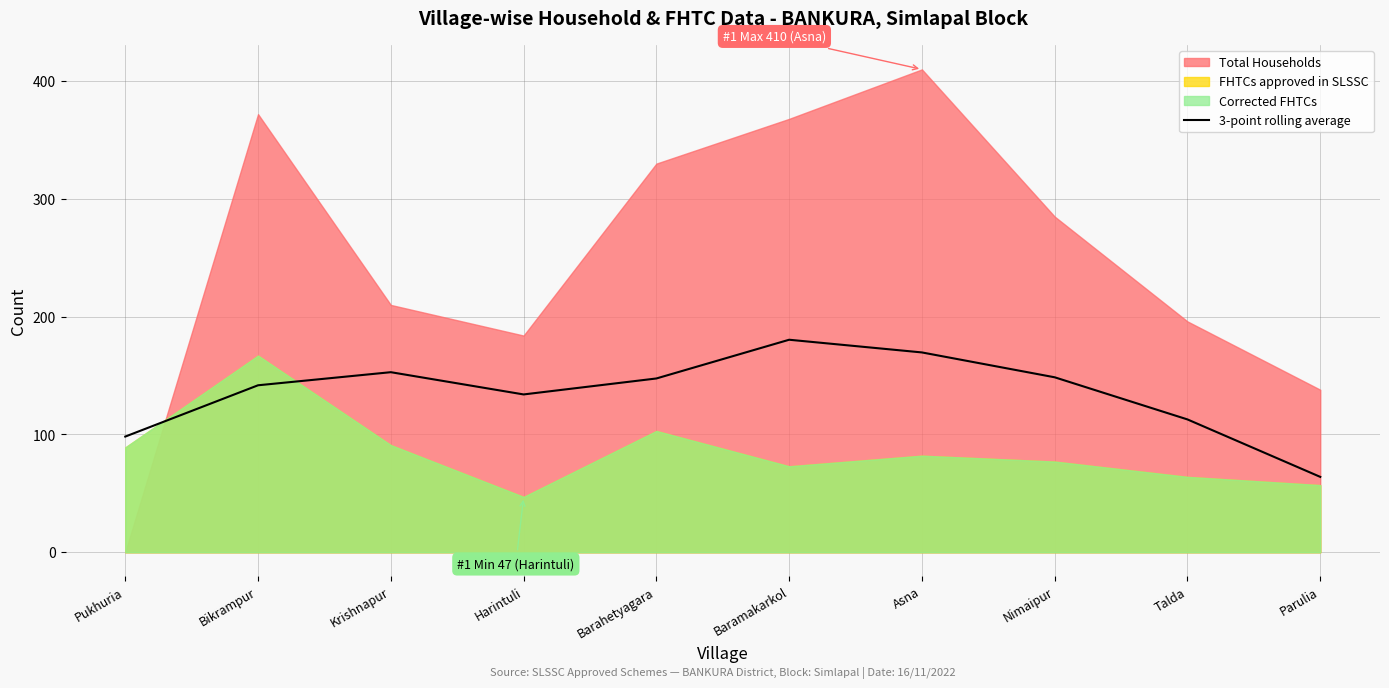

What is the difference between the maximum and minimum values?

116.4